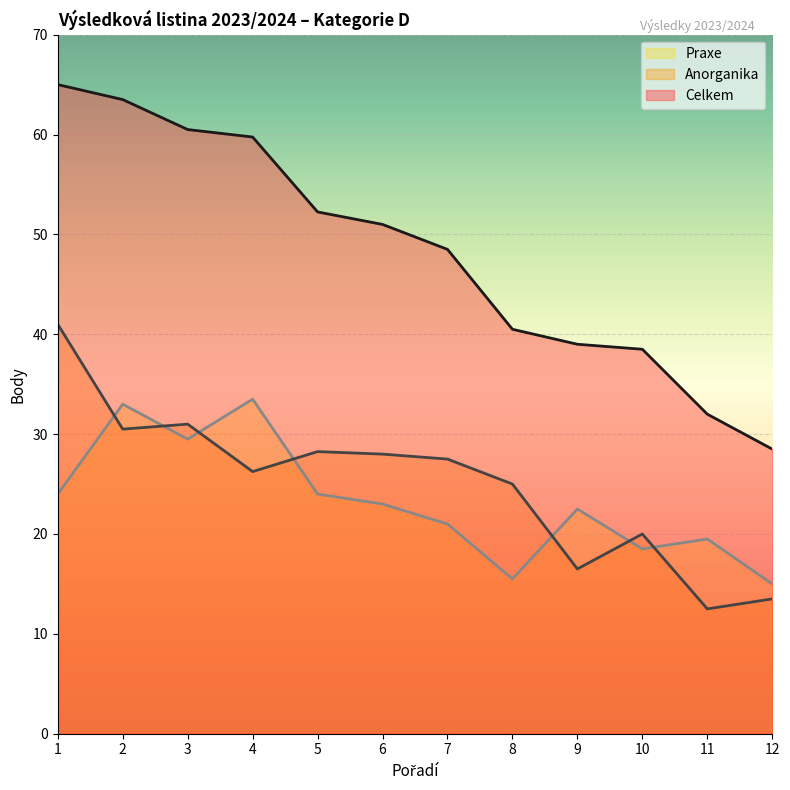

Reading right to left, transcribe all the data shown in this chart.

Celkem: 28.5	32.0	38.5	39.0	40.5	48.5	51.0	52.2	59.8	60.5	63.5	65.0
Anorganika: 13.5	12.5	20.0	16.5	25.0	27.5	28.0	28.2	26.2	31.0	30.5	41.0
Praxe: 15.0	19.5	18.5	22.5	15.5	21.0	23.0	24.0	33.5	29.5	33.0	24.0